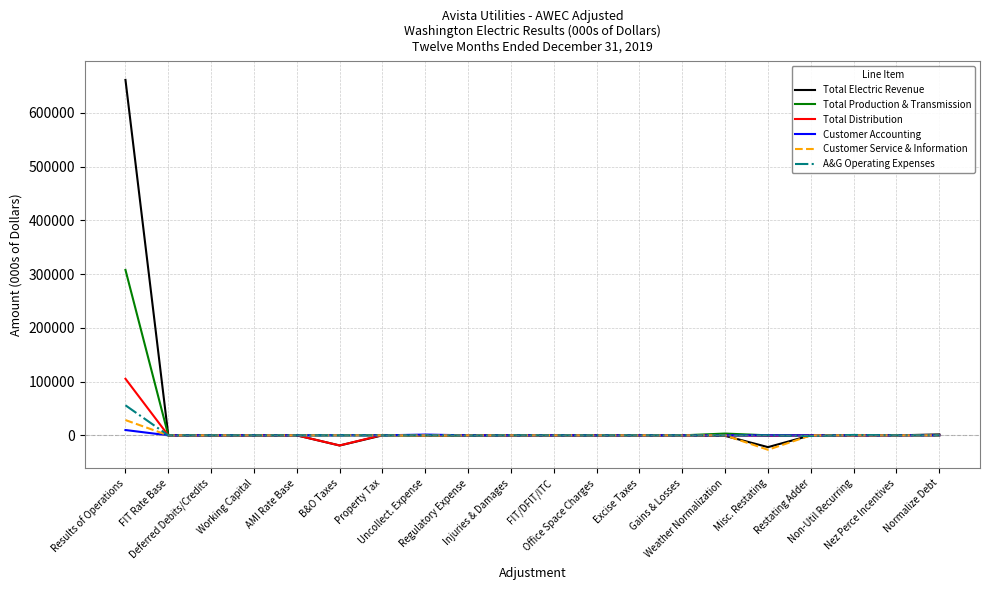

What is the highest value of the Customer Service & Information series?

28425